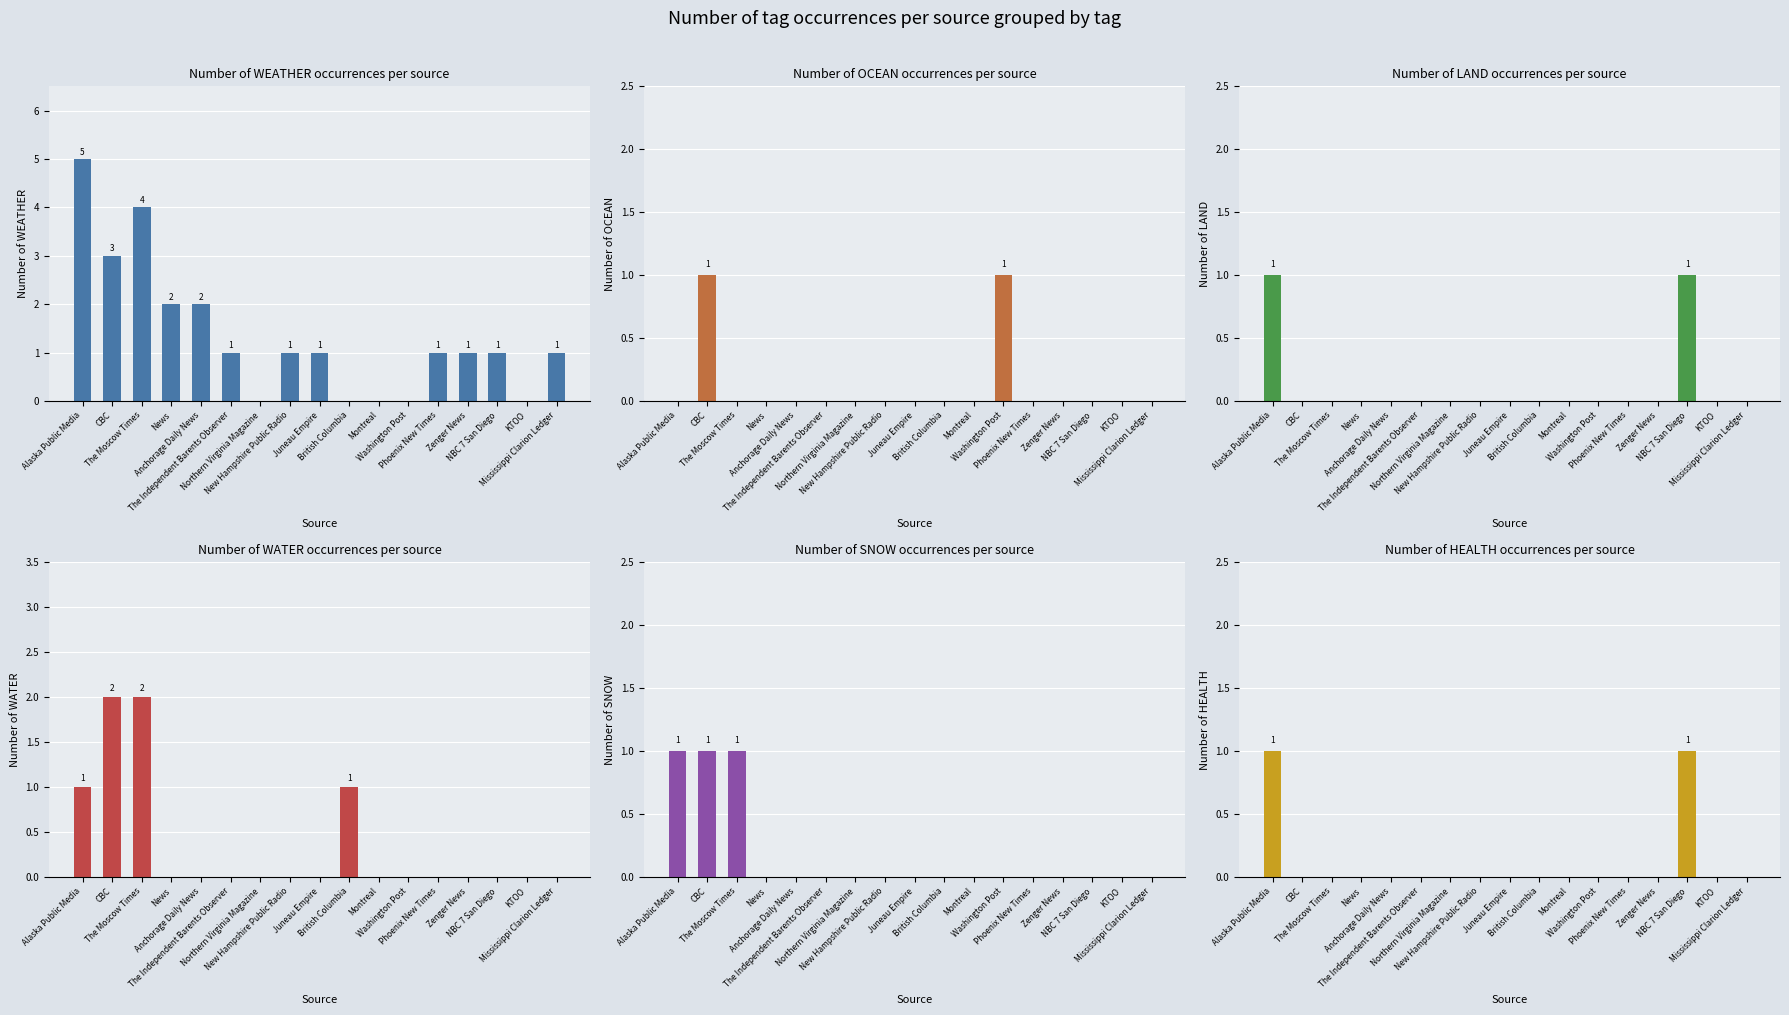

Between News and Washington Post, which is larger?

News